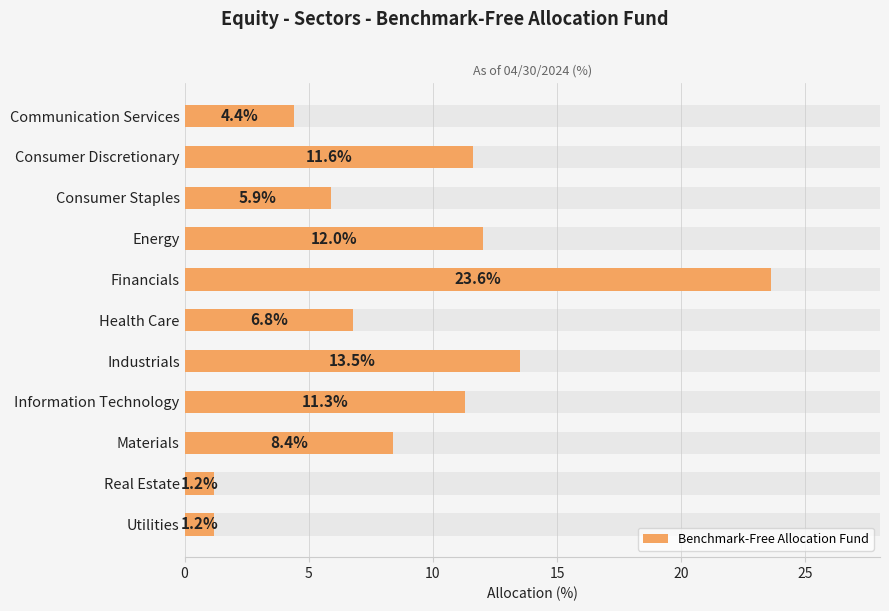

What is the difference between the maximum and second lowest values?

22.4